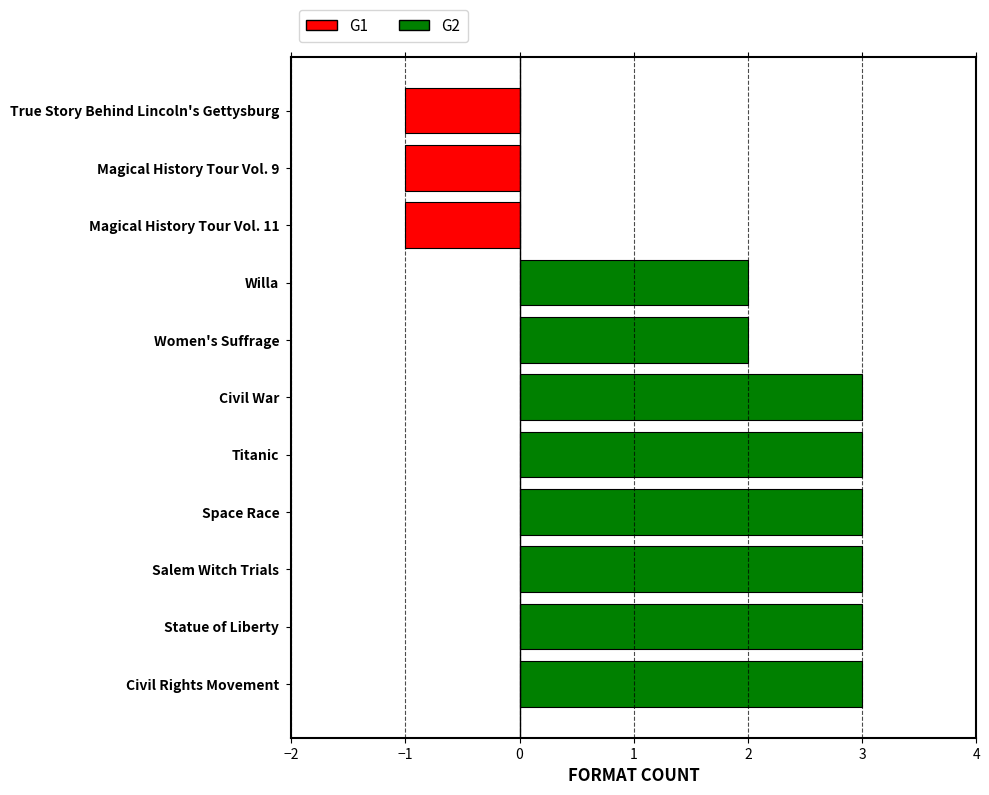

True or false: G2 has a value of 1 at Titanic.

False